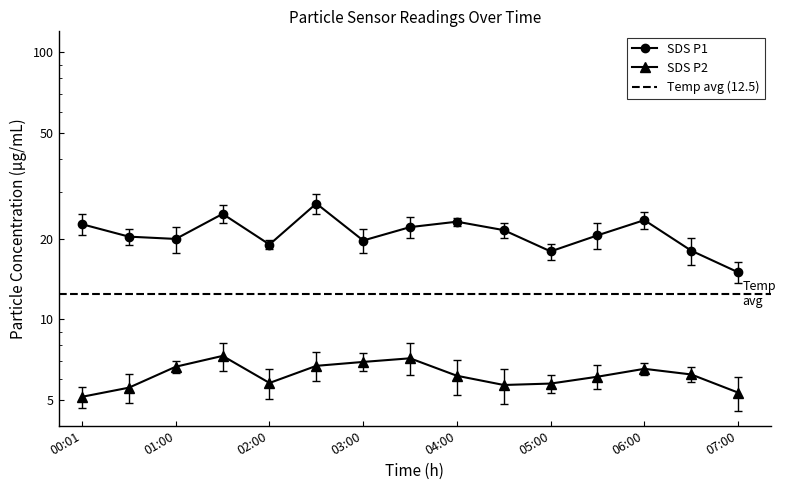

The value of SDS_P1 at 00:01 is 35.0. True or false?

False